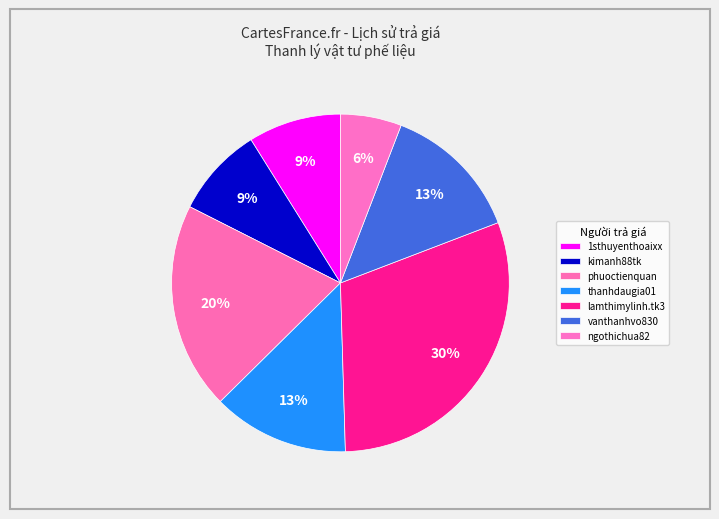

How many slices are in this pie chart?

7